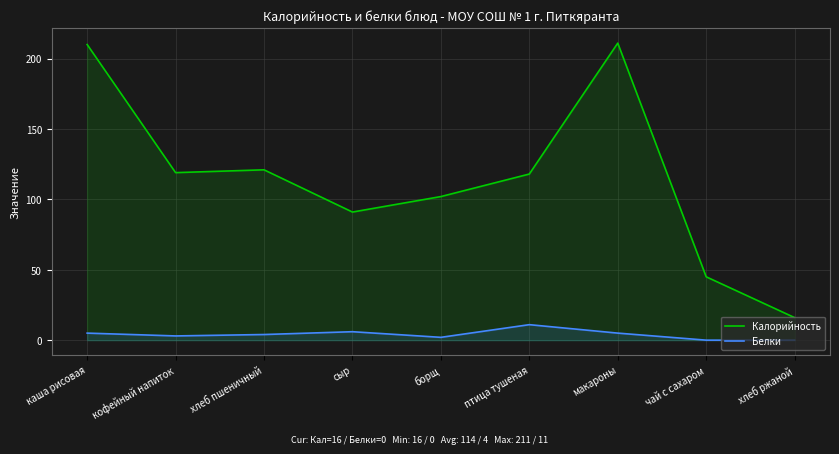

Where does the Белки series first go above 4?

каша рисовая